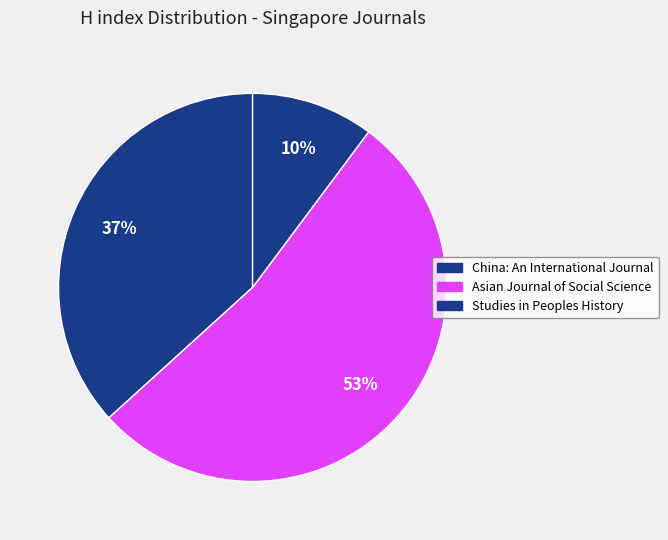

What is the change in value from China: An International Journal to Studies in Peoples History?

-13